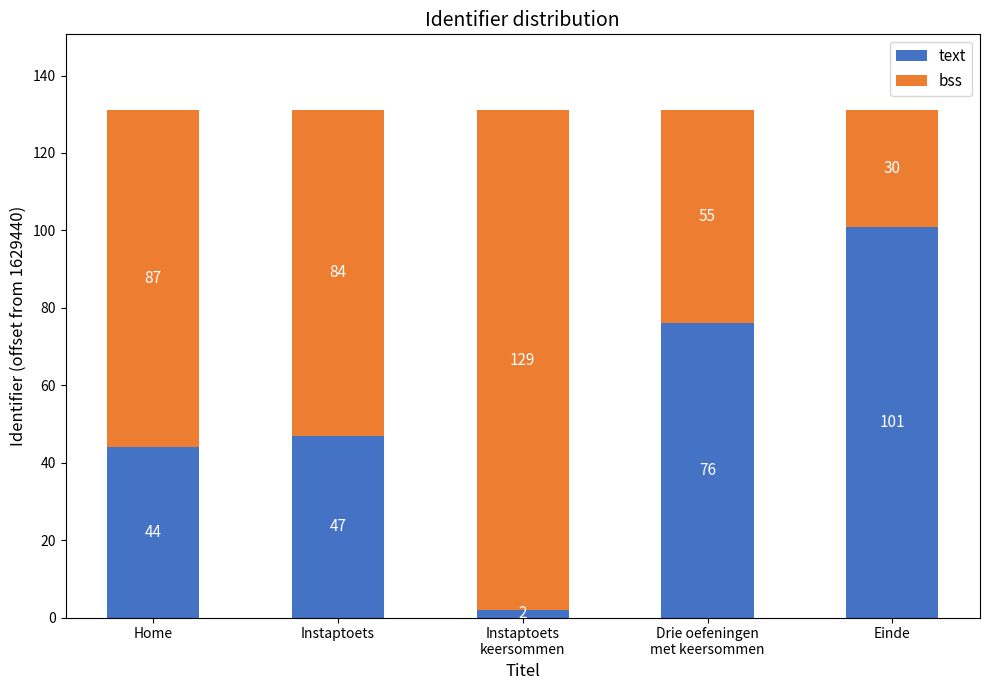

What is the total value across all series at Einde?

131